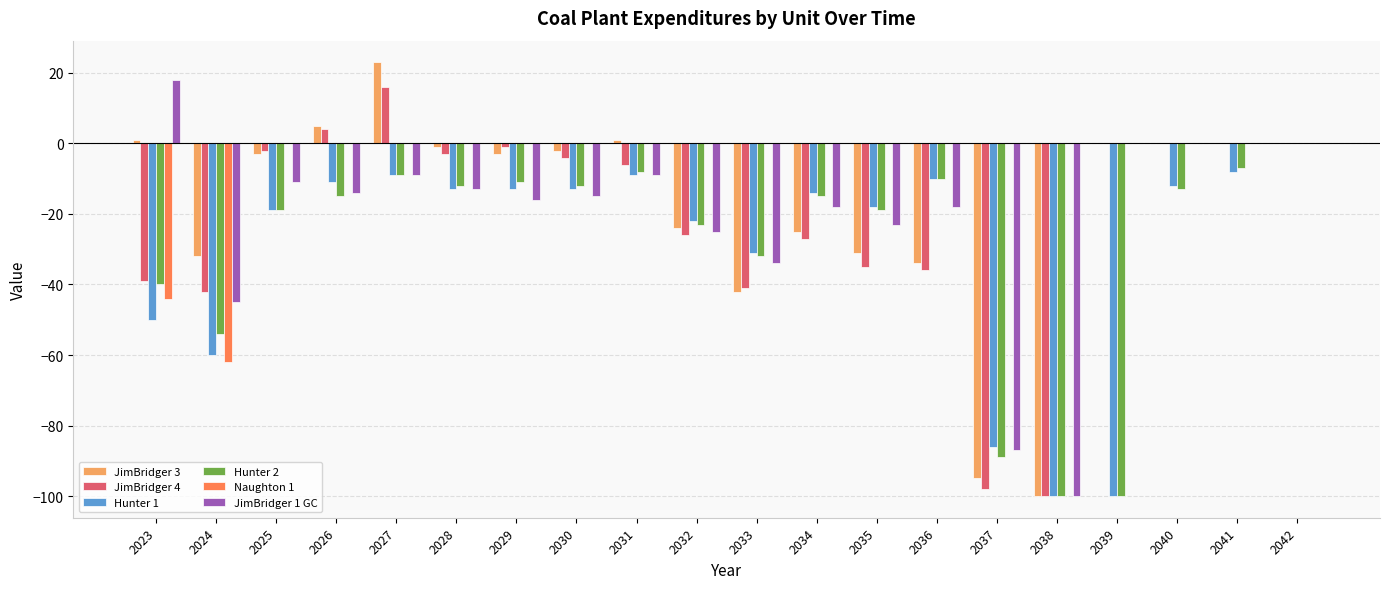

The value of JimBridger 1 GC at 2034 is -18. True or false?

True